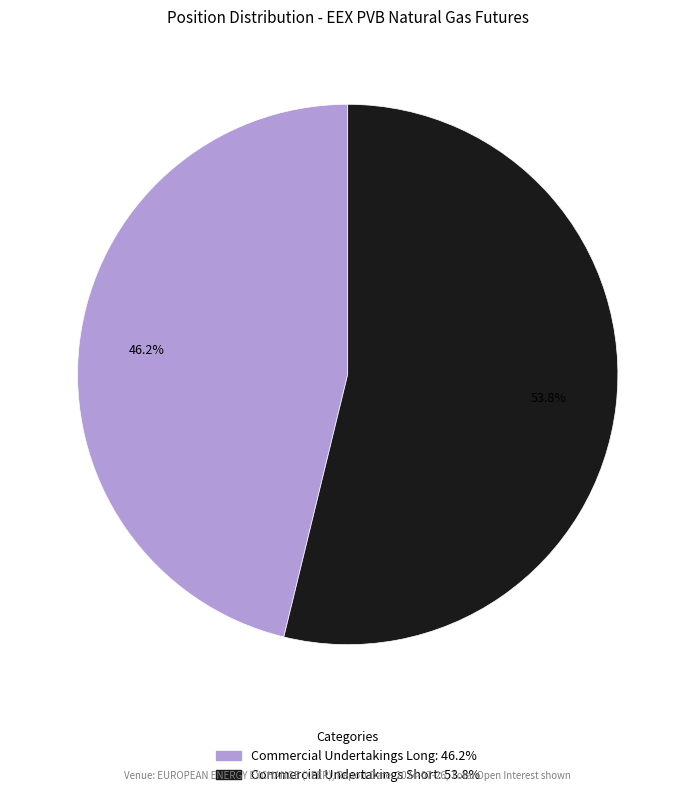

To the nearest percent, what is the difference between the largest and smallest slice percentages?

8%